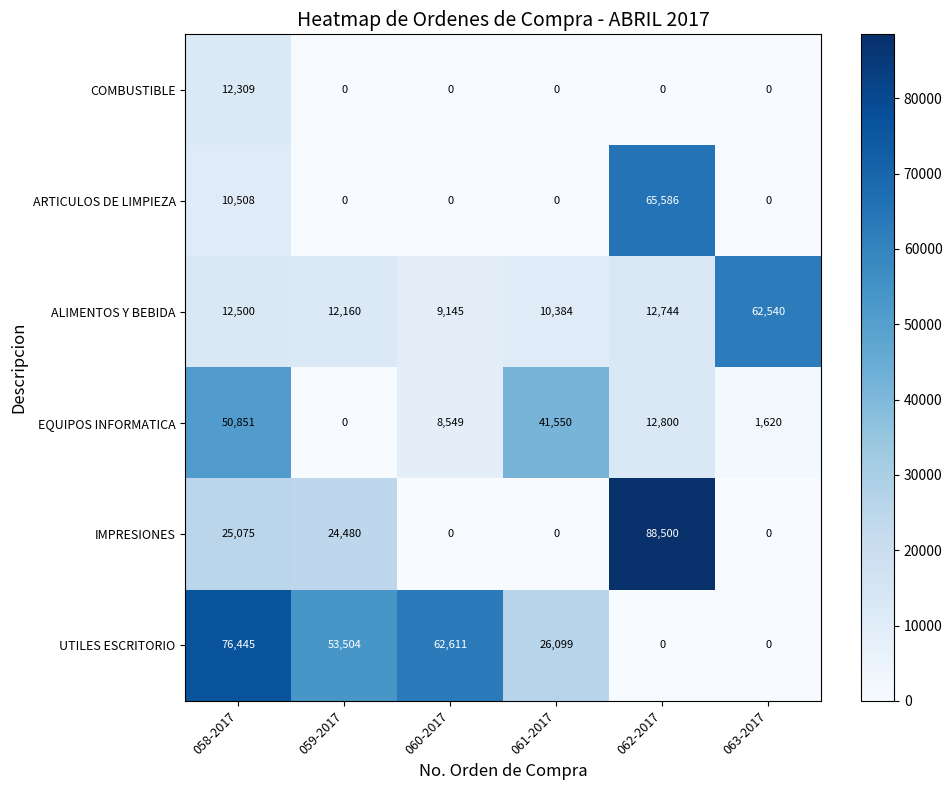

Is it true that IMPRESIONES equals 37481 at 058-2017?

False